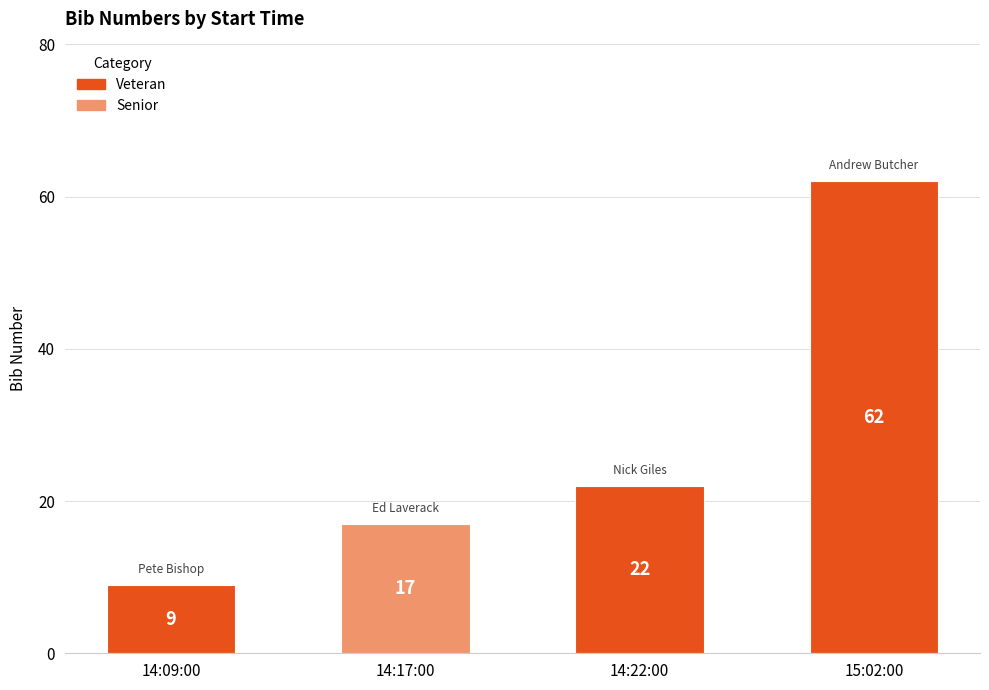

What is the average value?

28